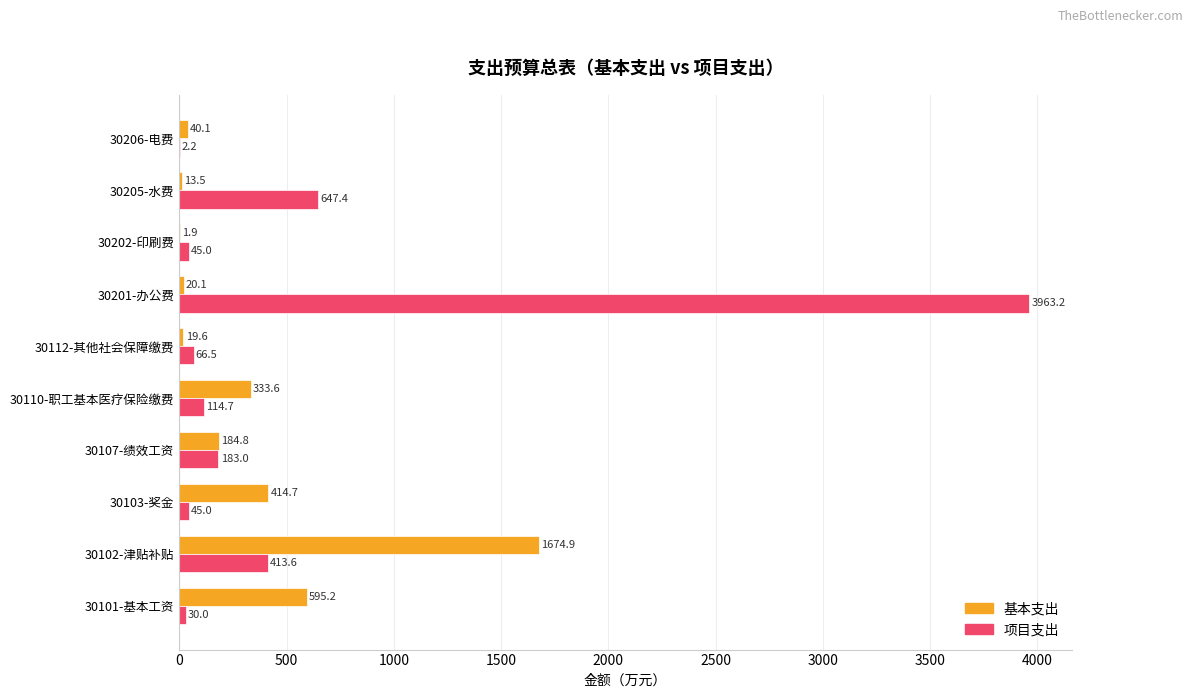

Between 30102-津贴补贴 and 30205-水费, which series saw the biggest shift?

基本支出